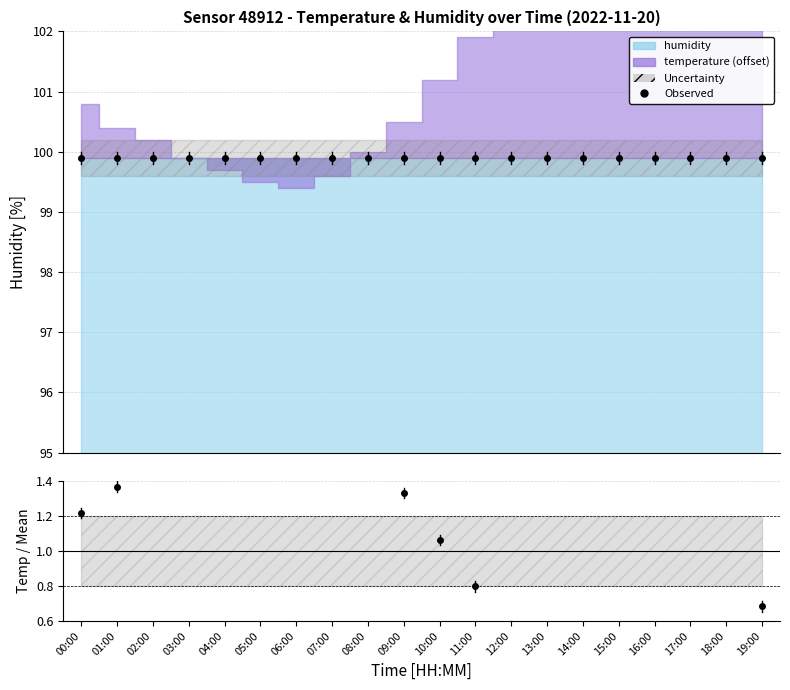

What value does the Observed series have at 10:00?

99.9